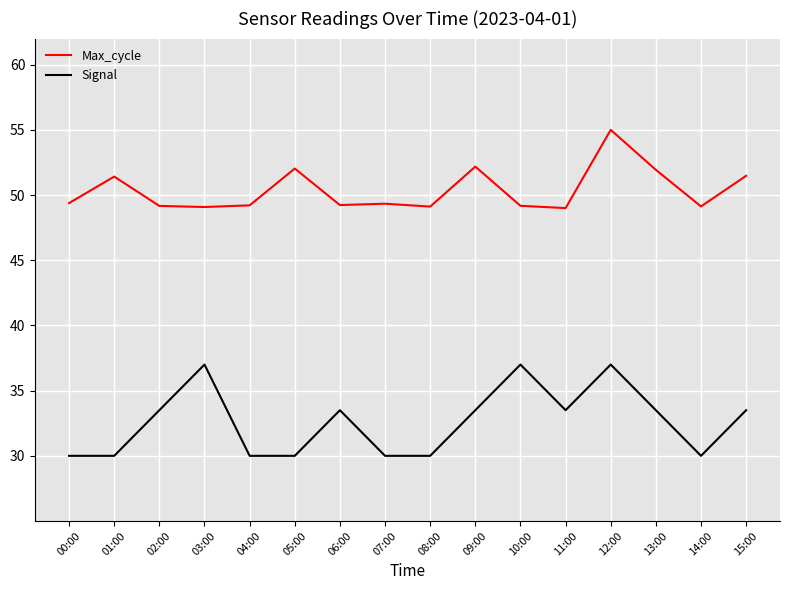

The Max_cycle series shows 49.0 at 11:00. True or false?

True